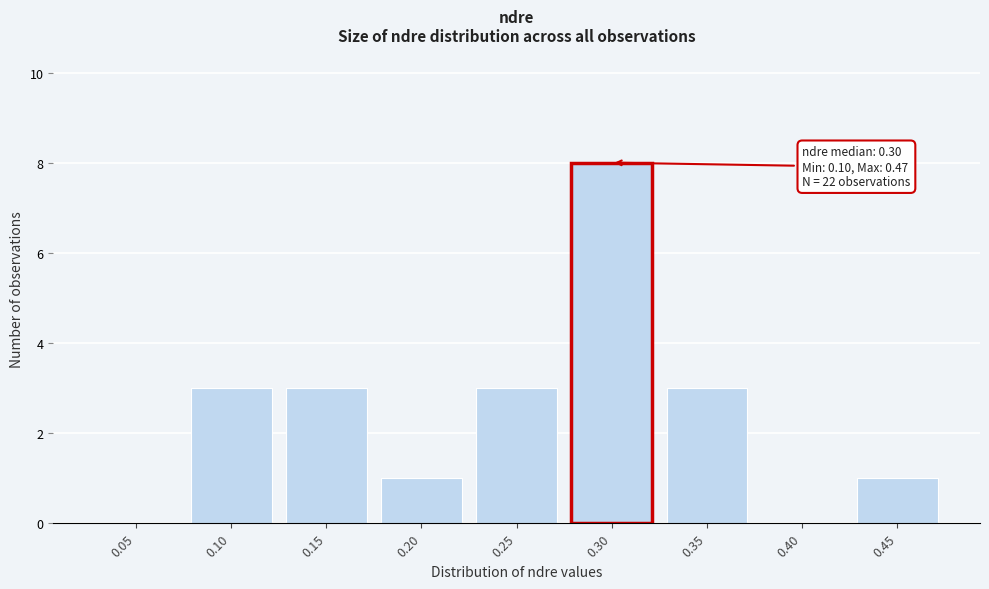

Reading left to right, what are all the values shown in this chart?

0.05=0	0.10=3	0.15=3	0.20=1	0.25=3	0.30=8	0.35=3	0.40=0	0.45=1